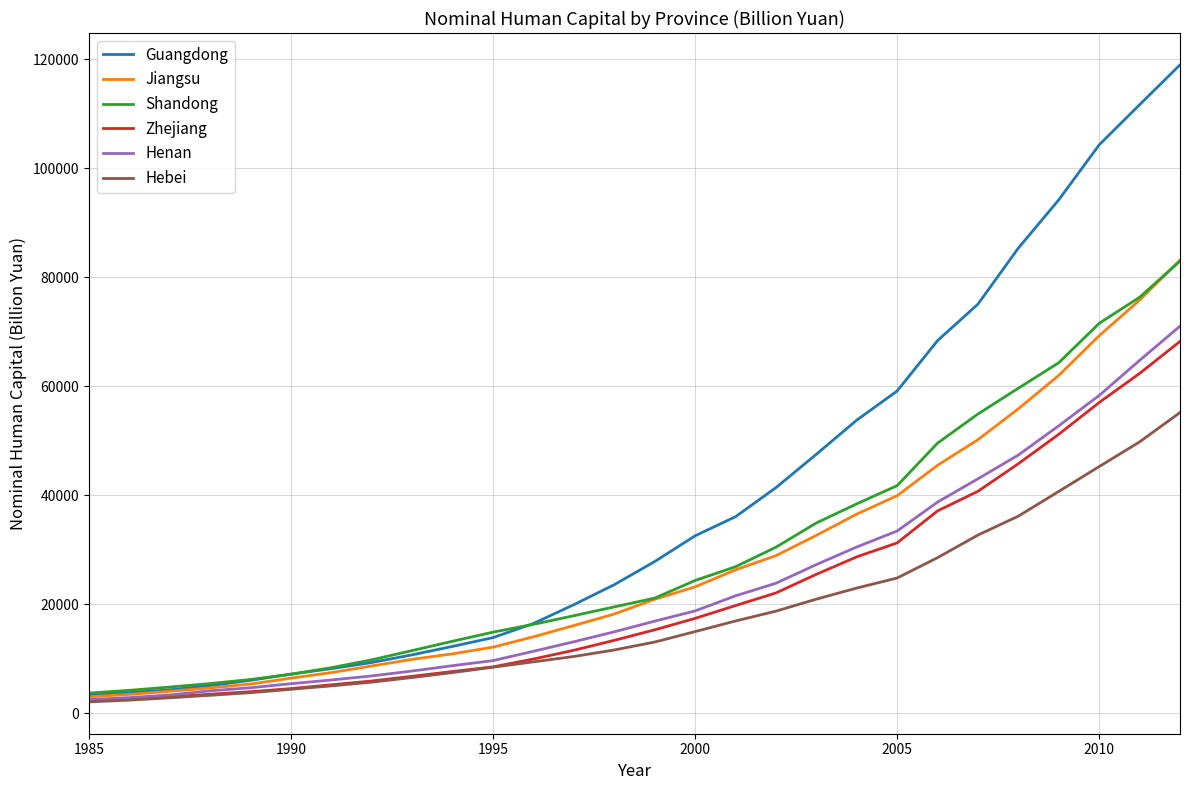

Which series has the largest total across all categories?

Guangdong